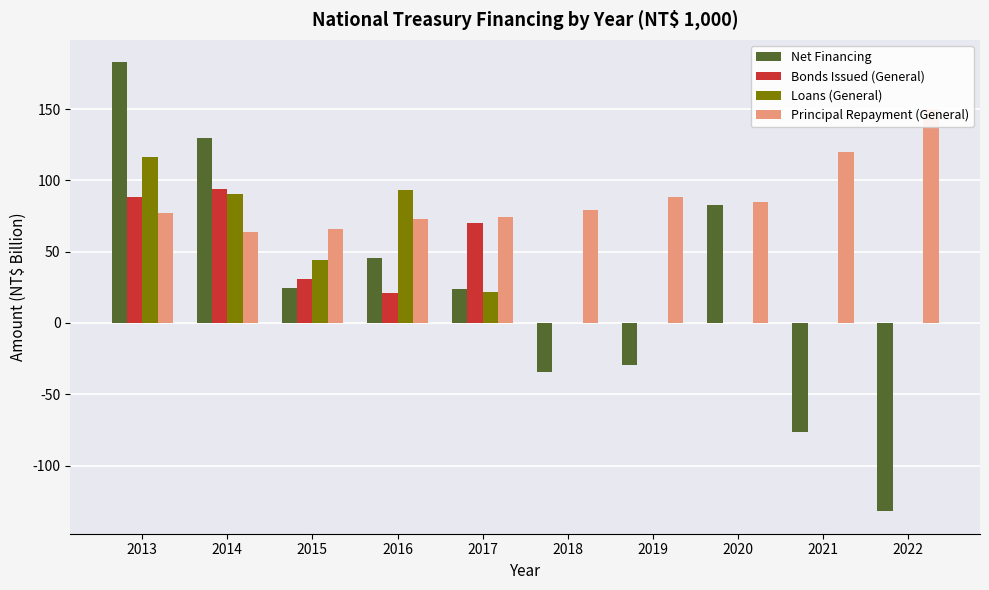

Where is Bonds Issued (General) nearest to the value 47?

2015